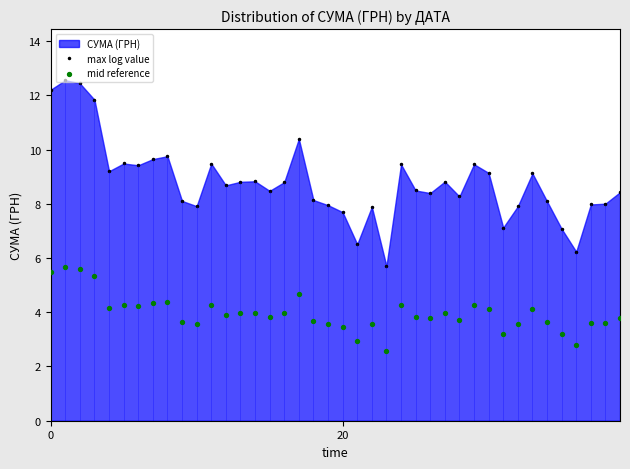

Is the value of mid reference at 30 greater than the value of max log value at 27?

No